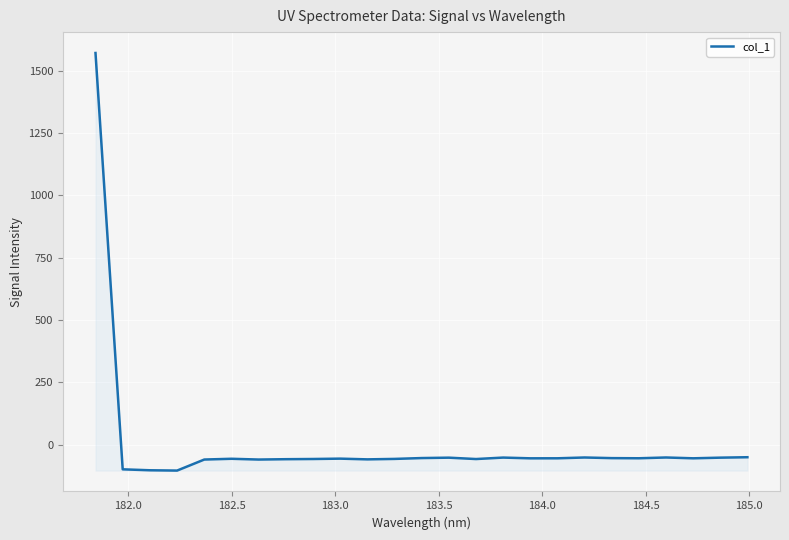

What is the smallest value displayed?

-104.2